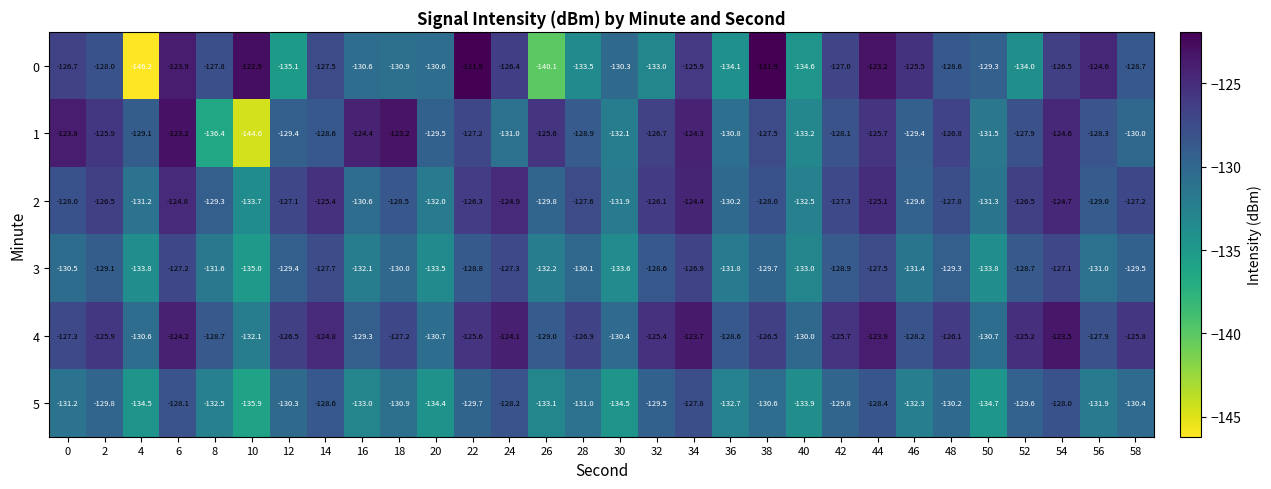

What is the difference between the maximum and minimum values in the 3 series?

8.1